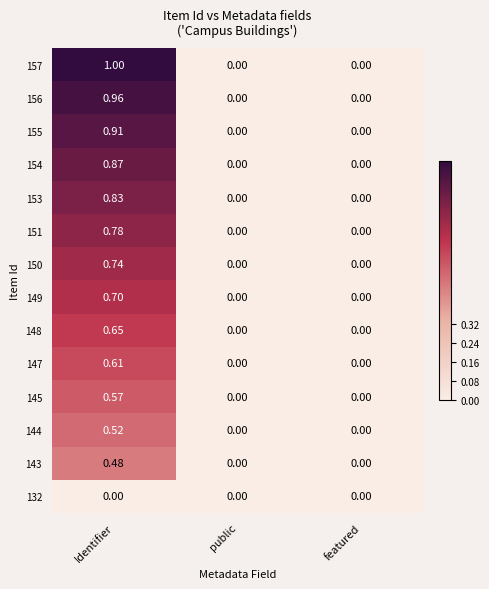

At which category is the sum across all series the highest?

Identifier